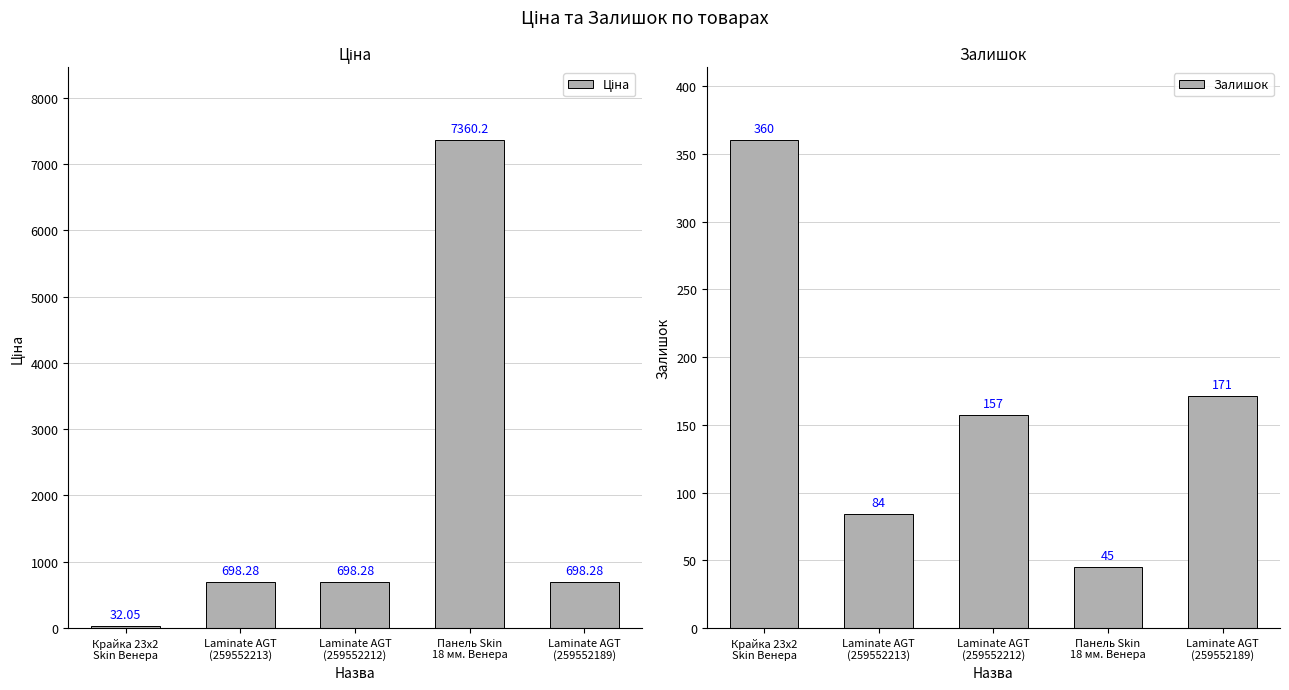

Are the bars horizontal?

No